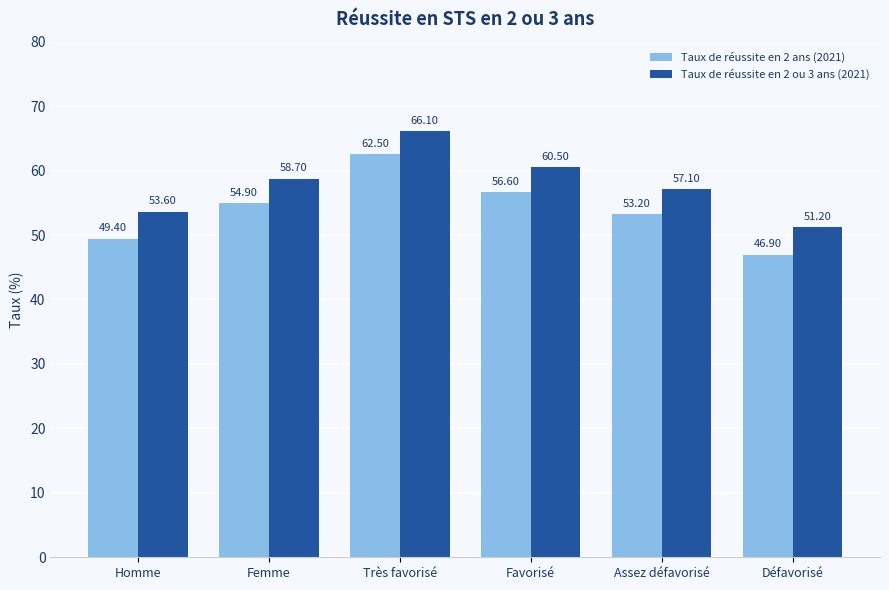

True or false: Taux de réussite en 2 ou 3 ans (2021) has a value of 60.5 at Favorisé.

True